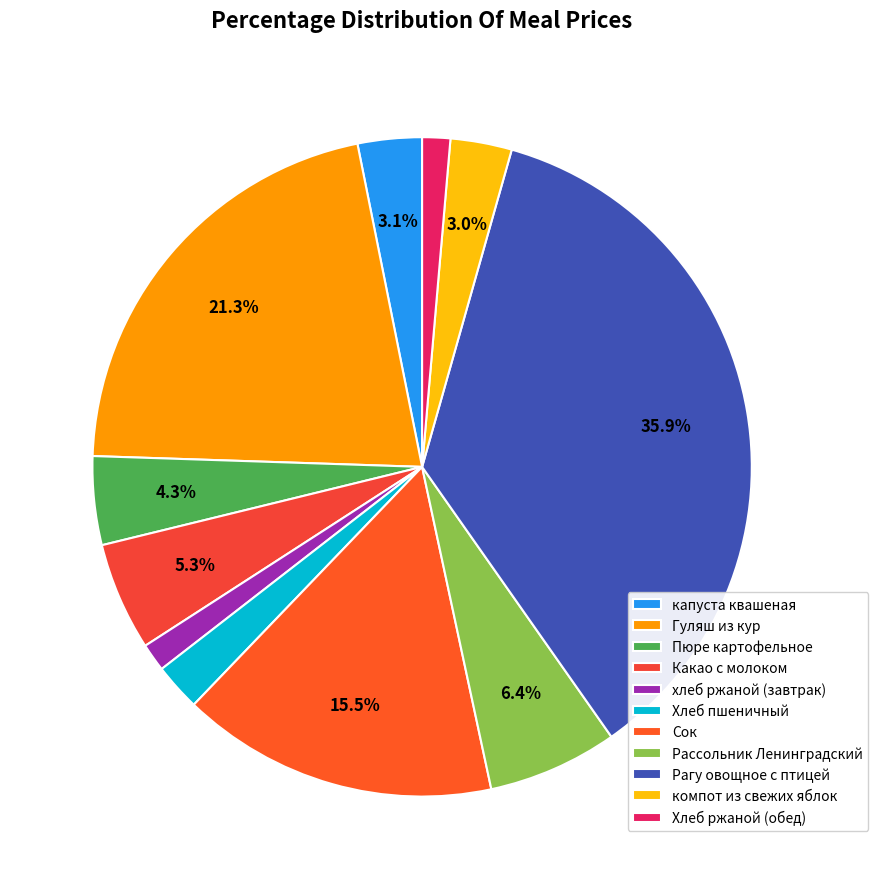

How many slices are in this pie chart?

11